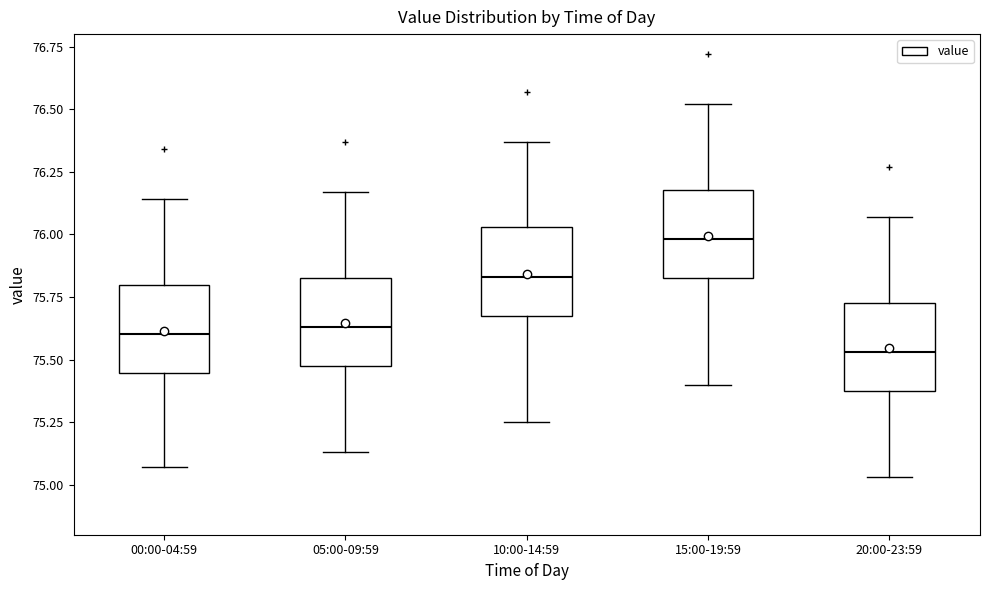

Where is the lower edge of the box for 00:00-04:59 on the y-axis? The values are not printed on the chart, so give them approximately, as read against the axis.

75.45